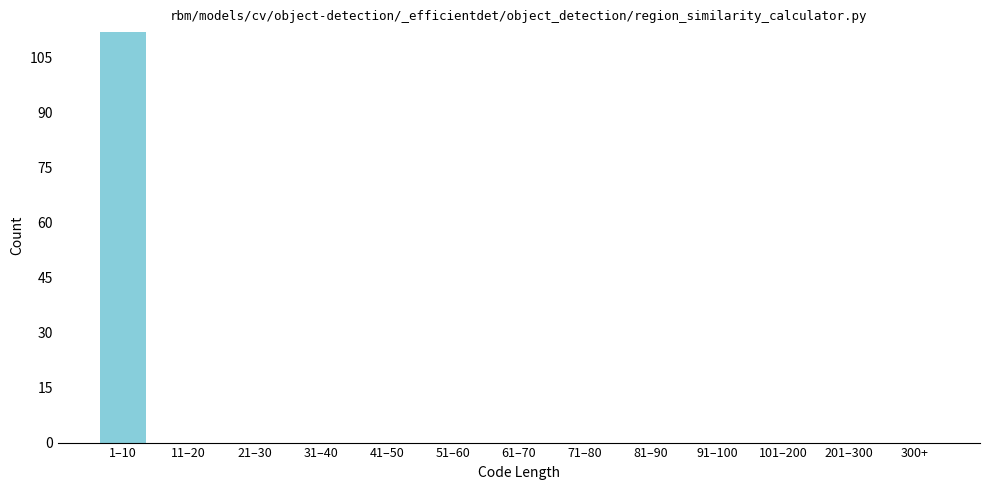

Reading left to right, transcribe all the data shown in this chart.

1–10=112	11–20=0	21–30=0	31–40=0	41–50=0	51–60=0	61–70=0	71–80=0	81–90=0	91–100=0	101–200=0	201–300=0	300+=0